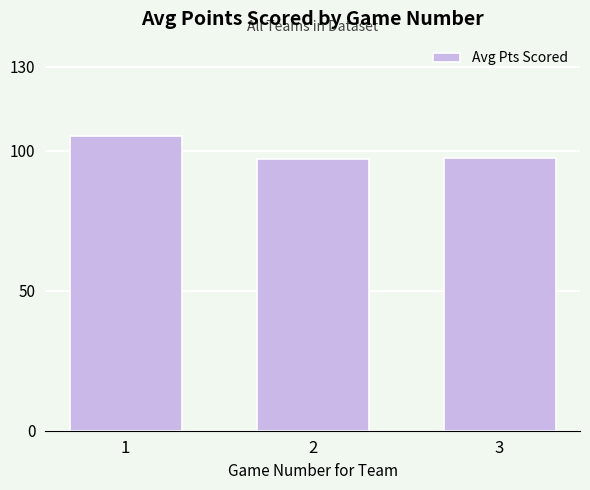

Reading left to right, list all the values displayed in this chart.

105.3	97.0	97.6